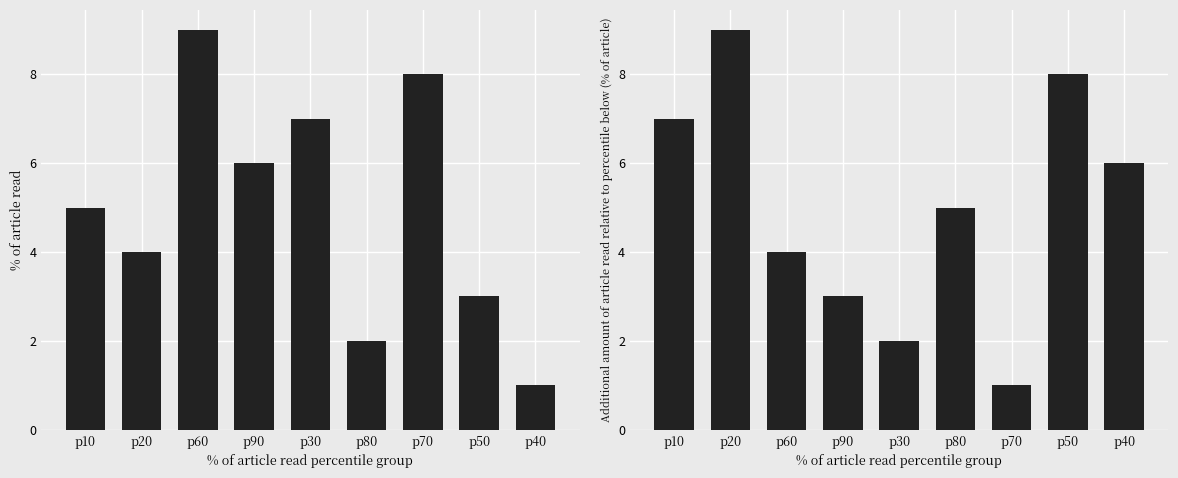

Which series has the widest spread of values?

col_2